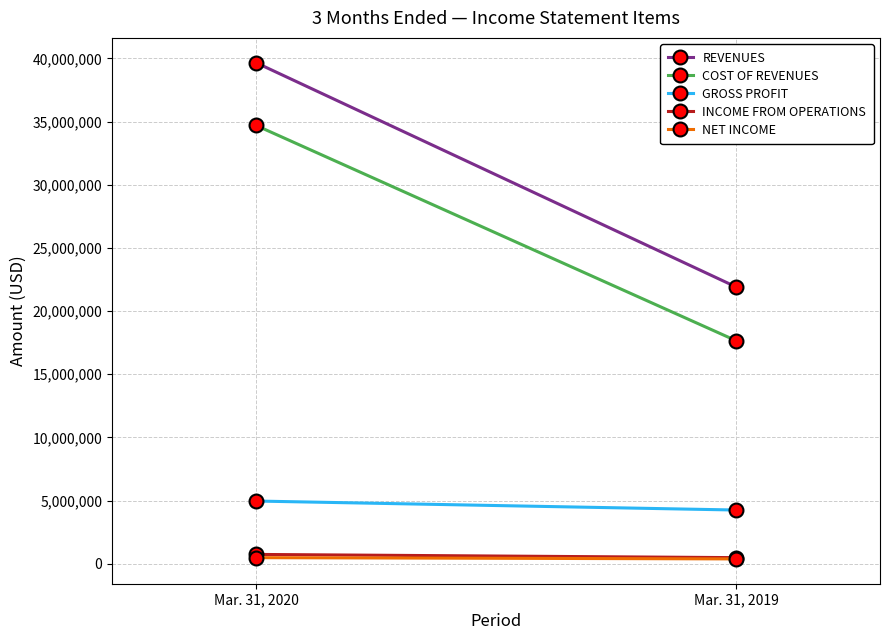

Between Mar. 31, 2020 and Mar. 31, 2019, which is larger?

Mar. 31, 2020